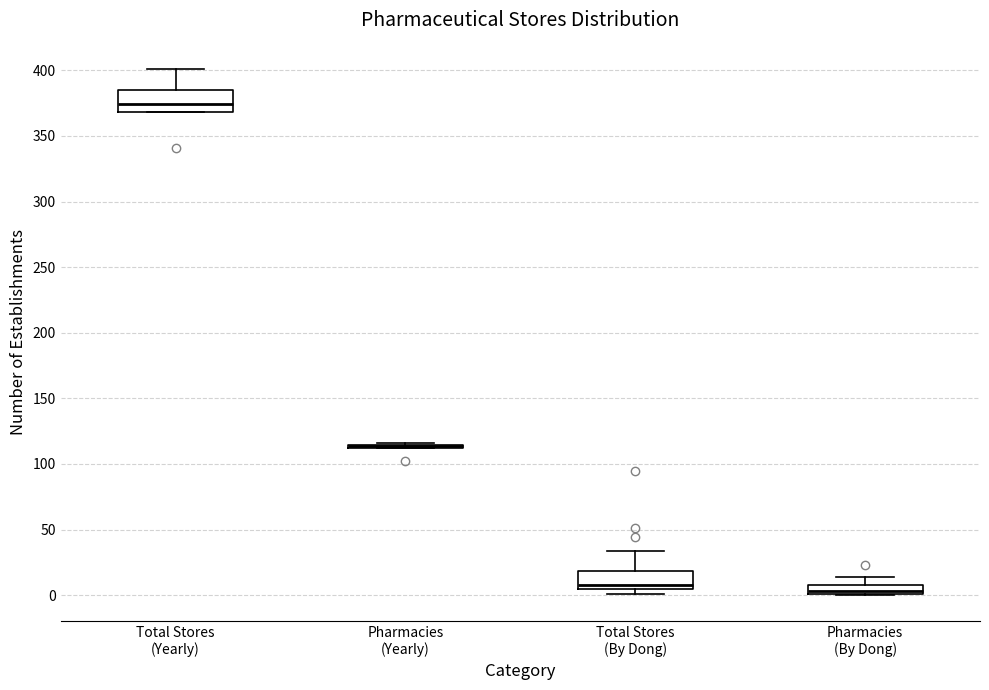

Where is the lower edge of the box for Total Stores (By Dong) on the y-axis? The values are not printed on the chart, so give them approximately, as read against the axis.

5